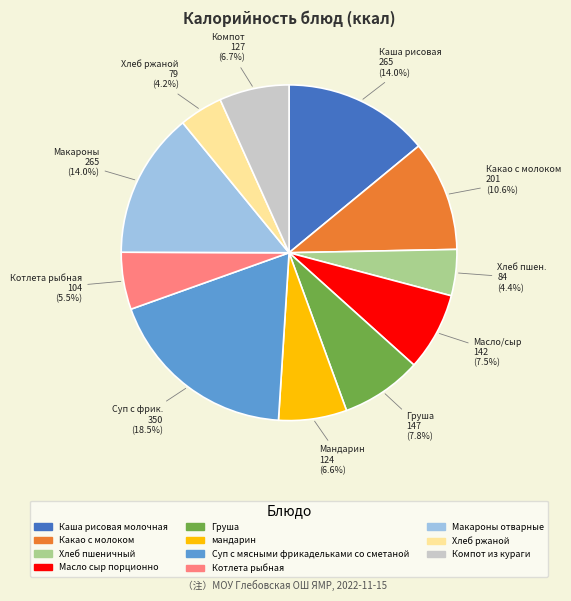

Count the number of slices in the pie.

11